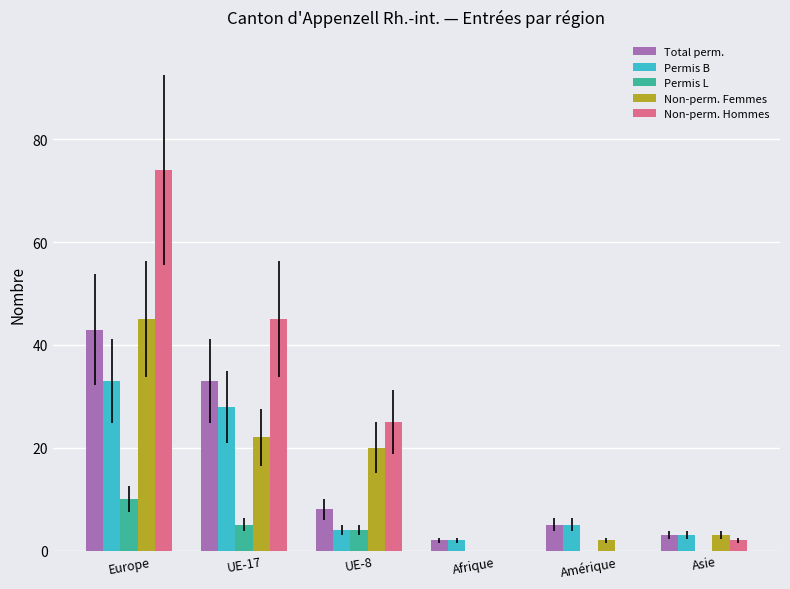

At which category is the sum across all series the highest?

Europe